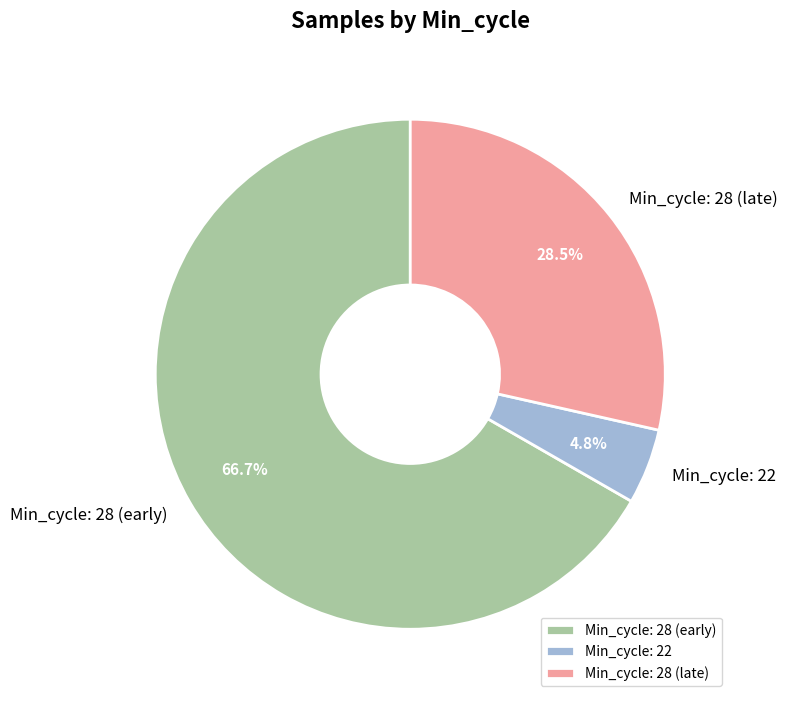

Between Min_cycle: 28 (late) and Min_cycle: 28 (early), which is larger?

Min_cycle: 28 (early)